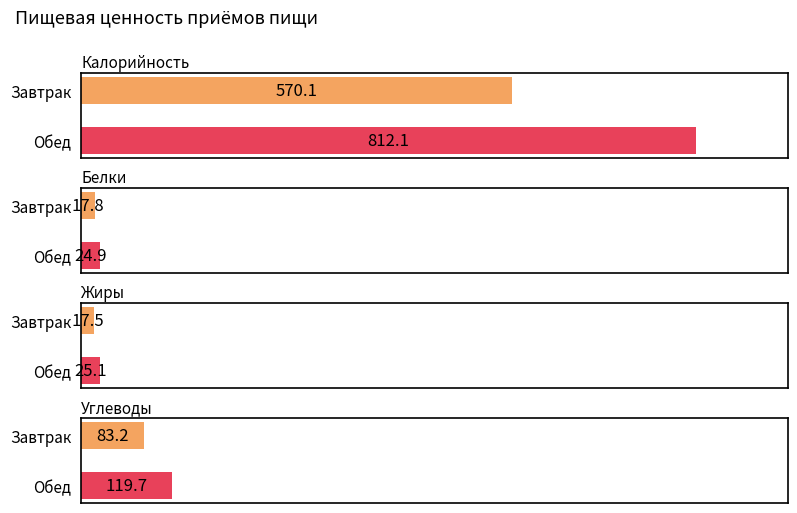

How many bars are there in total?

8